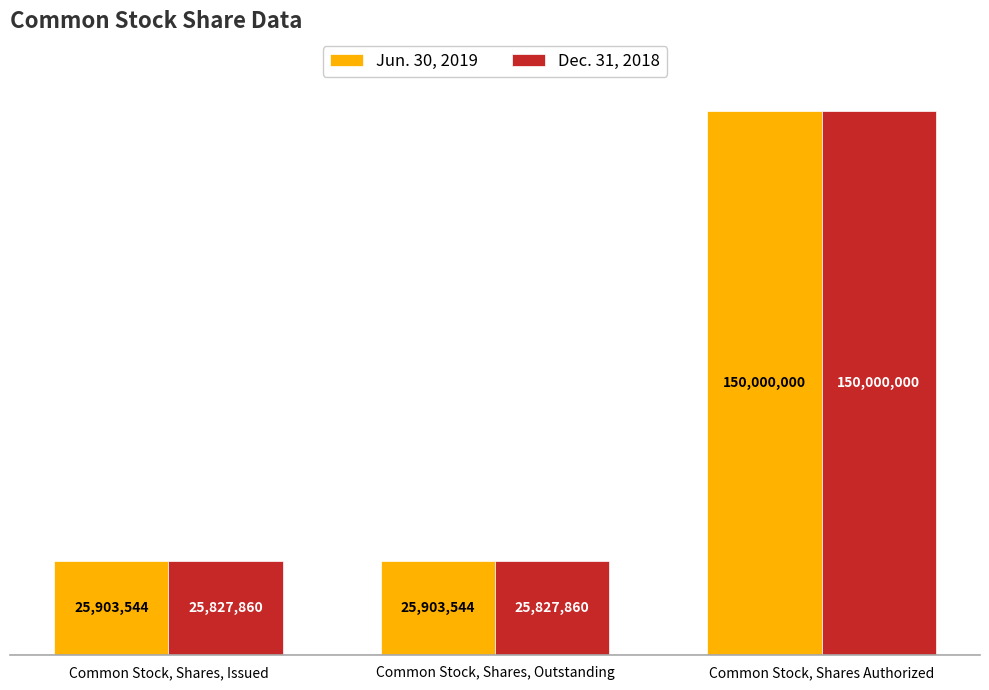

What is the average value of the Jun. 30, 2019 series?

67269029